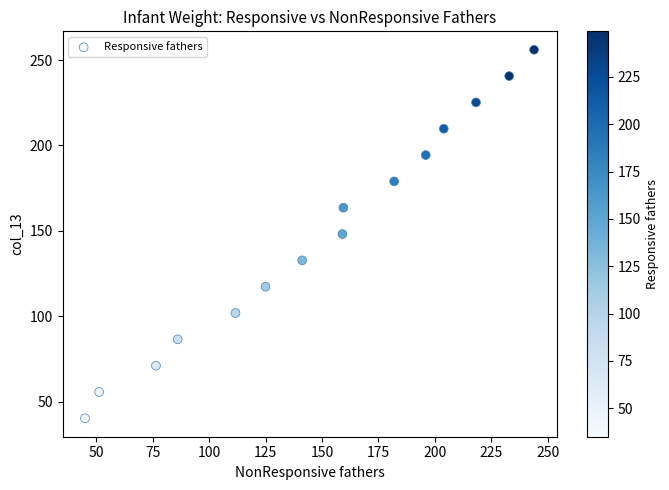

What is the range of Y values (max minus min)?

215.6